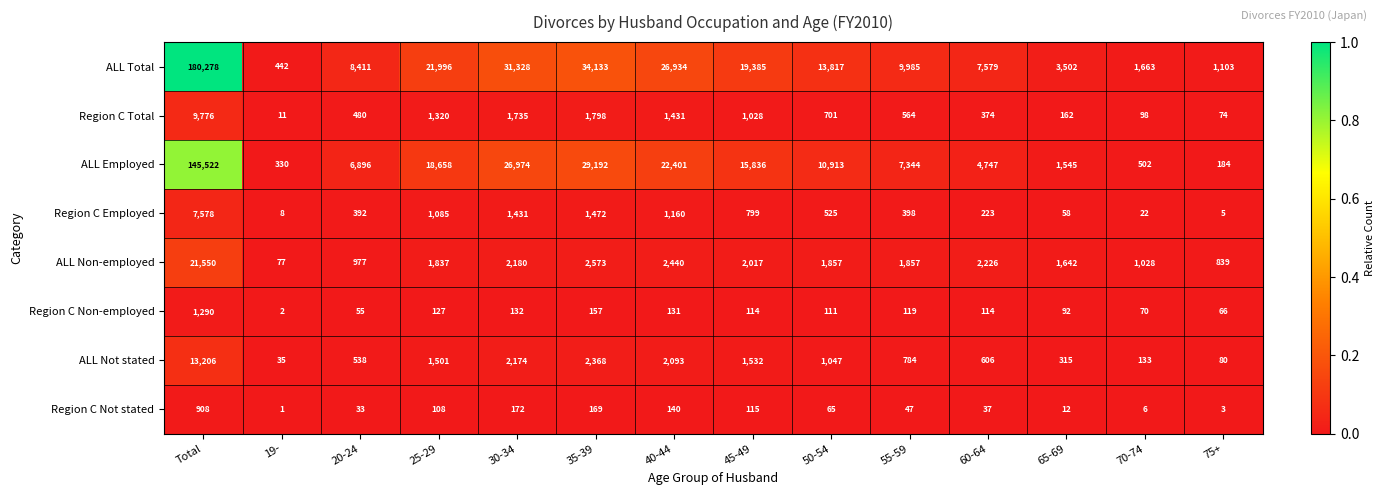

Rank the series at Total from highest to lowest value.

ALL Total, ALL Employed, ALL Non-employed, ALL Not stated, Region C Total, Region C Employed, Region C Non-employed, Region C Not stated